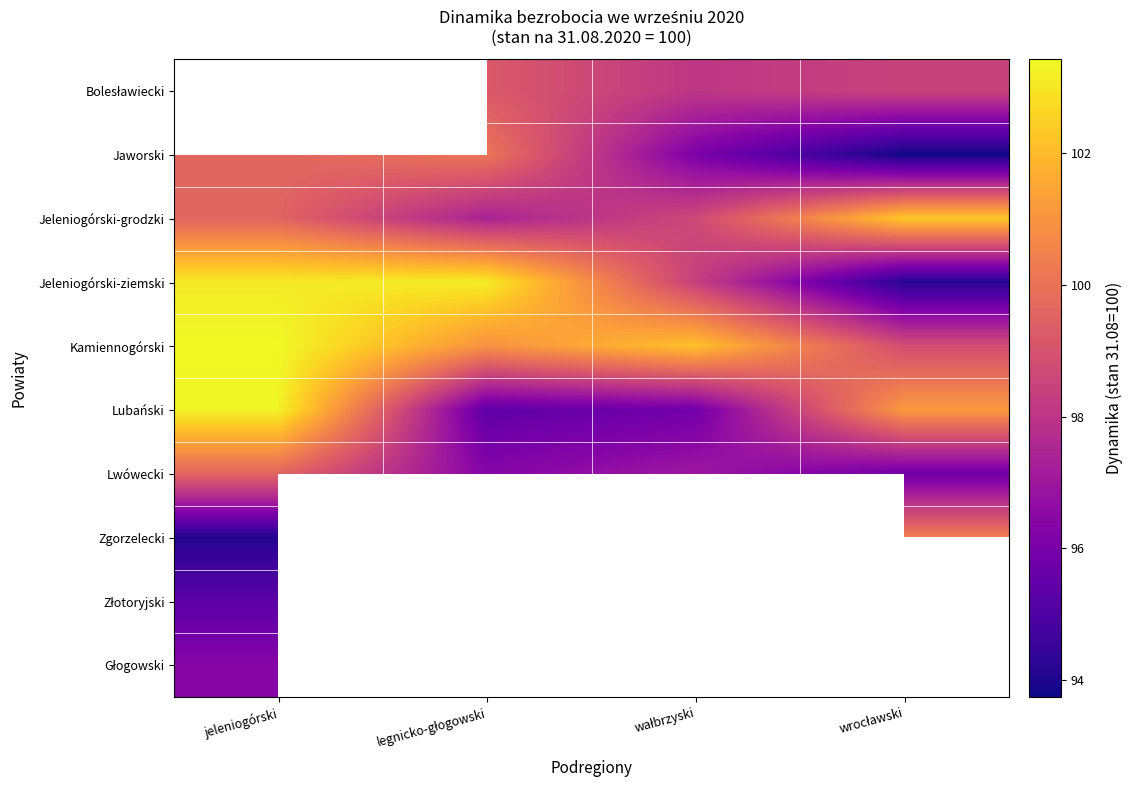

Which series changed the most between jeleniogórski and wrocławski?

Jeleniogórski-ziemski